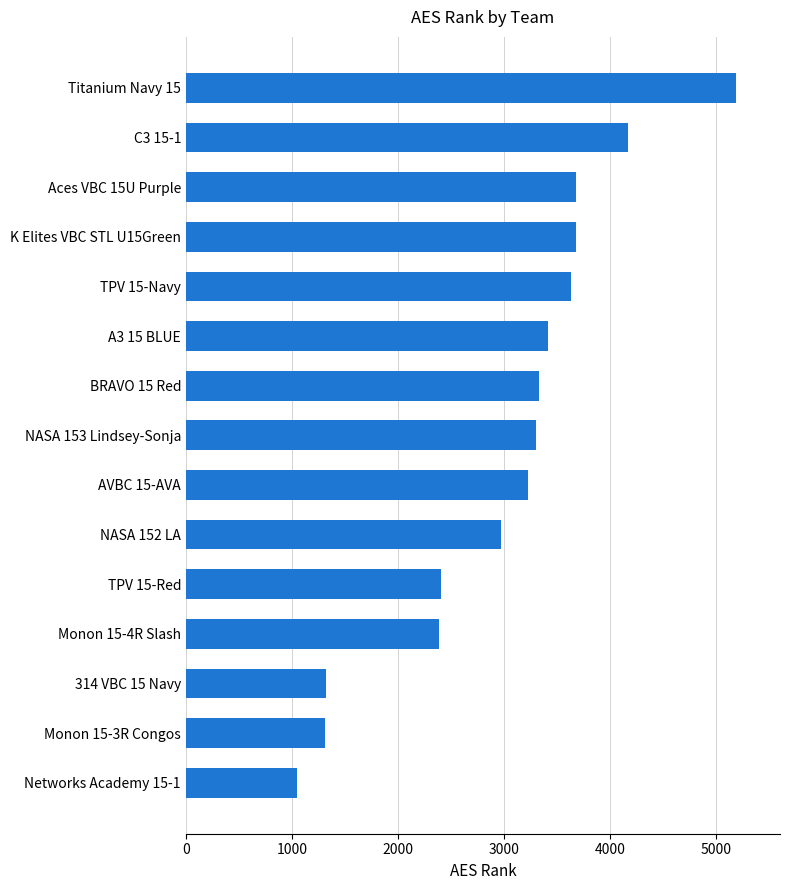

What is the ratio of the value at C3 15-1 to the value at NASA 153 Lindsey-Sonja?

1.3